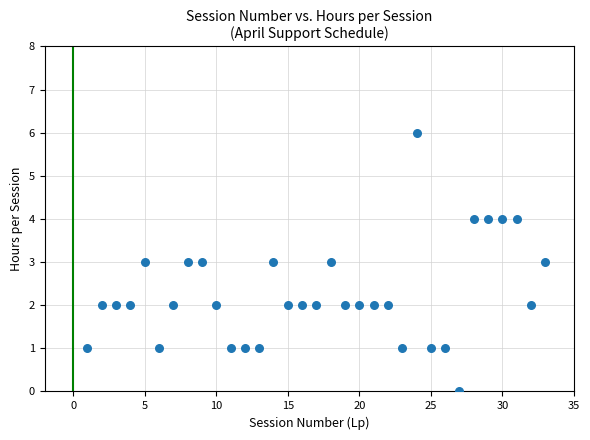

What is the range of Y values (max minus min)?

6